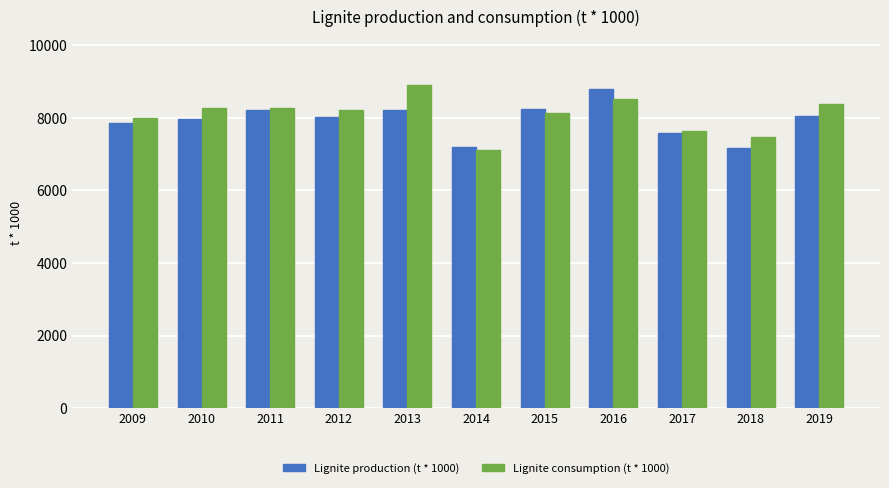

Where does the Lignite production (t * 1000) series first go above 8028?

2011